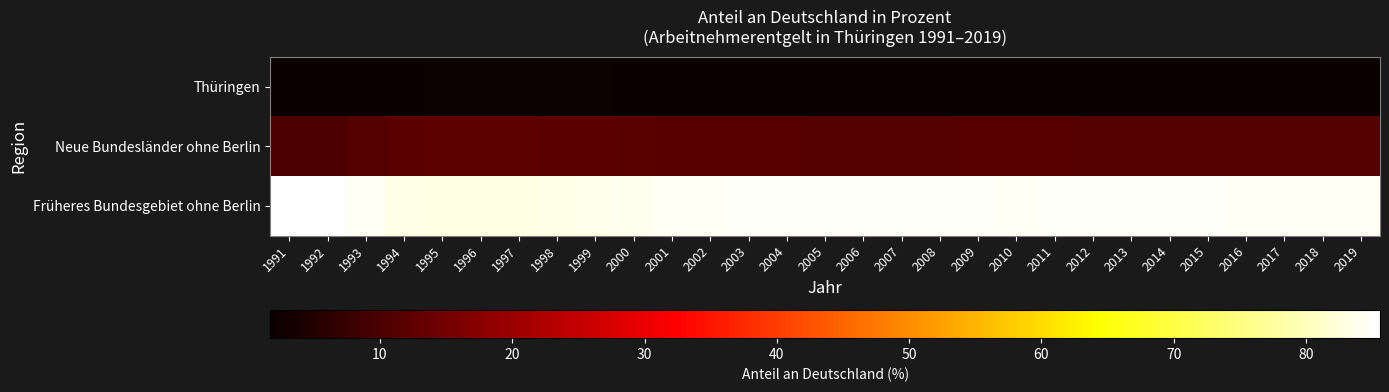

Which series has the largest total across all categories?

Früheres Bundesgebiet ohne Berlin